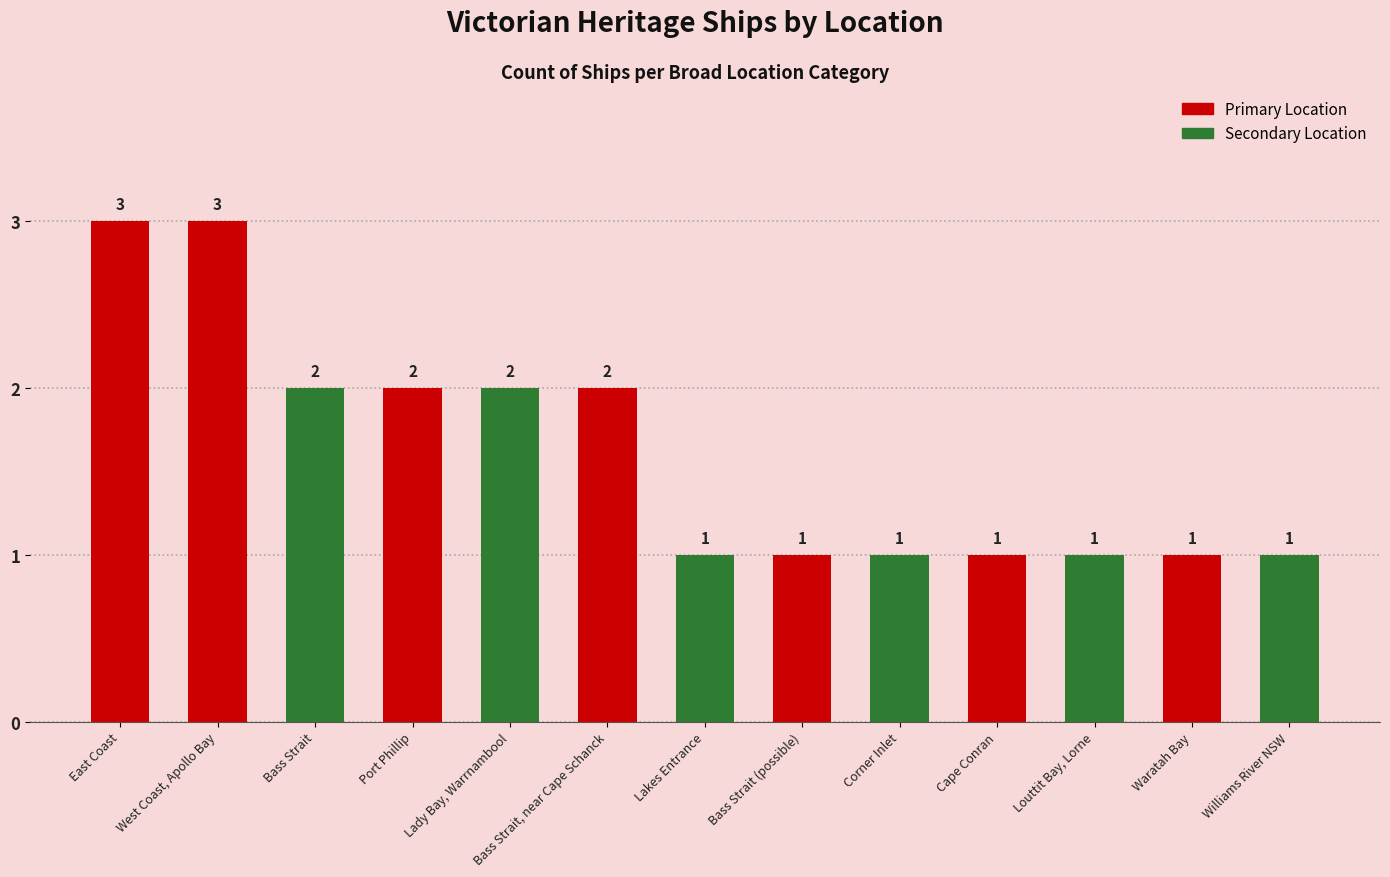

The chart shows a value of 2 at Corner Inlet. True or false?

False